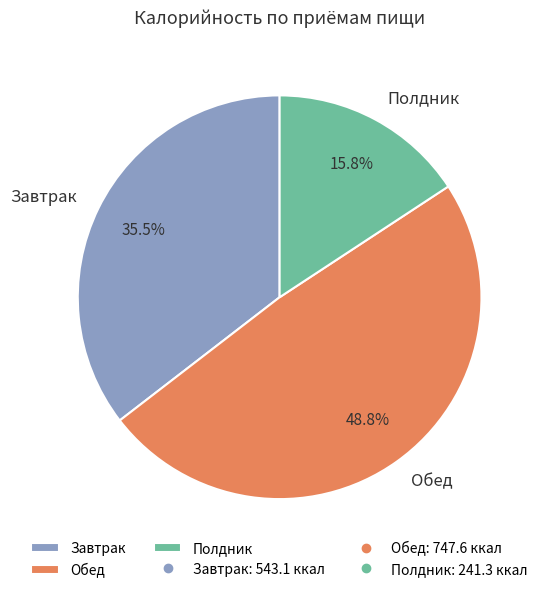

Rank the categories by value from lowest to highest.

Полдник, Завтрак, Обед